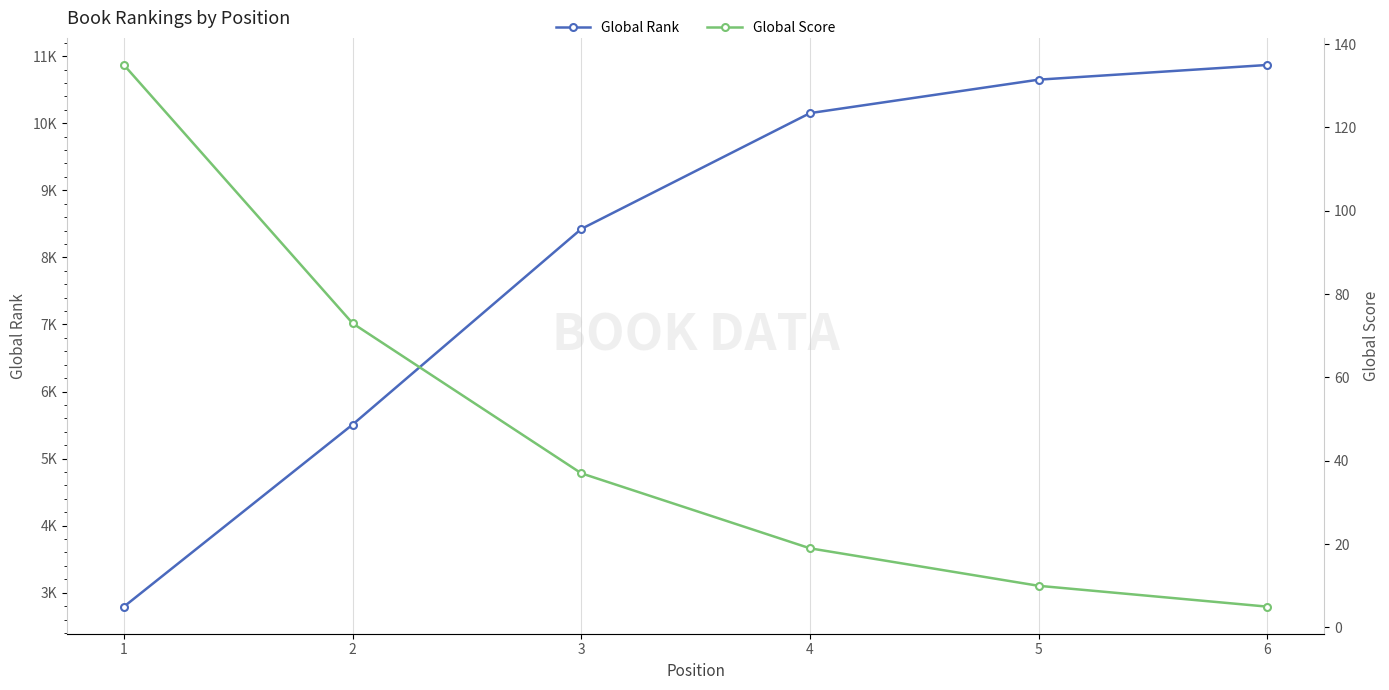

What value does the Global Score series have at 2, to the nearest 5?

75